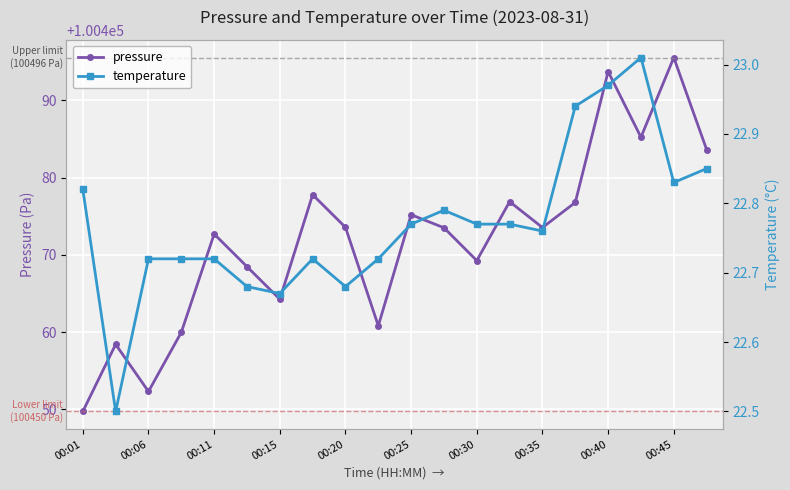

List the series in order of their overall mean, lowest first.

temperature, pressure